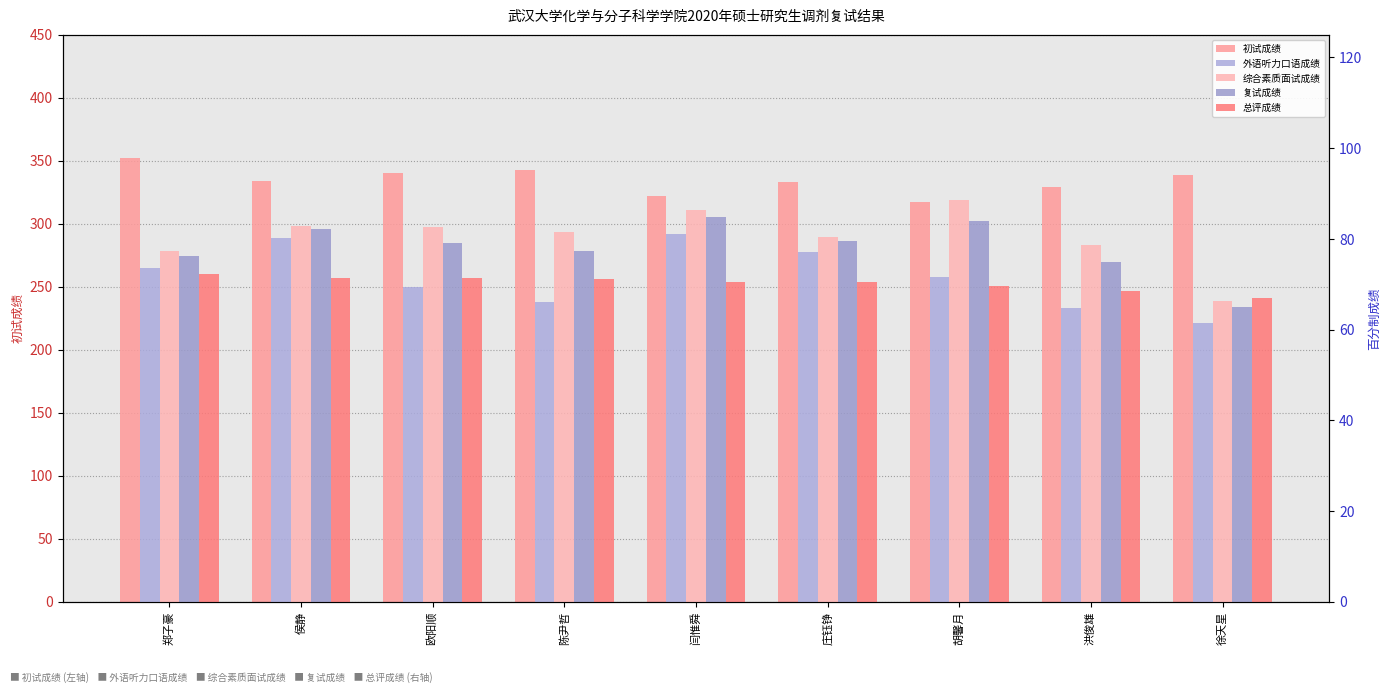

What is the difference between the 外语听力口语成绩 values at 侯静 and 郑子豪?

6.6